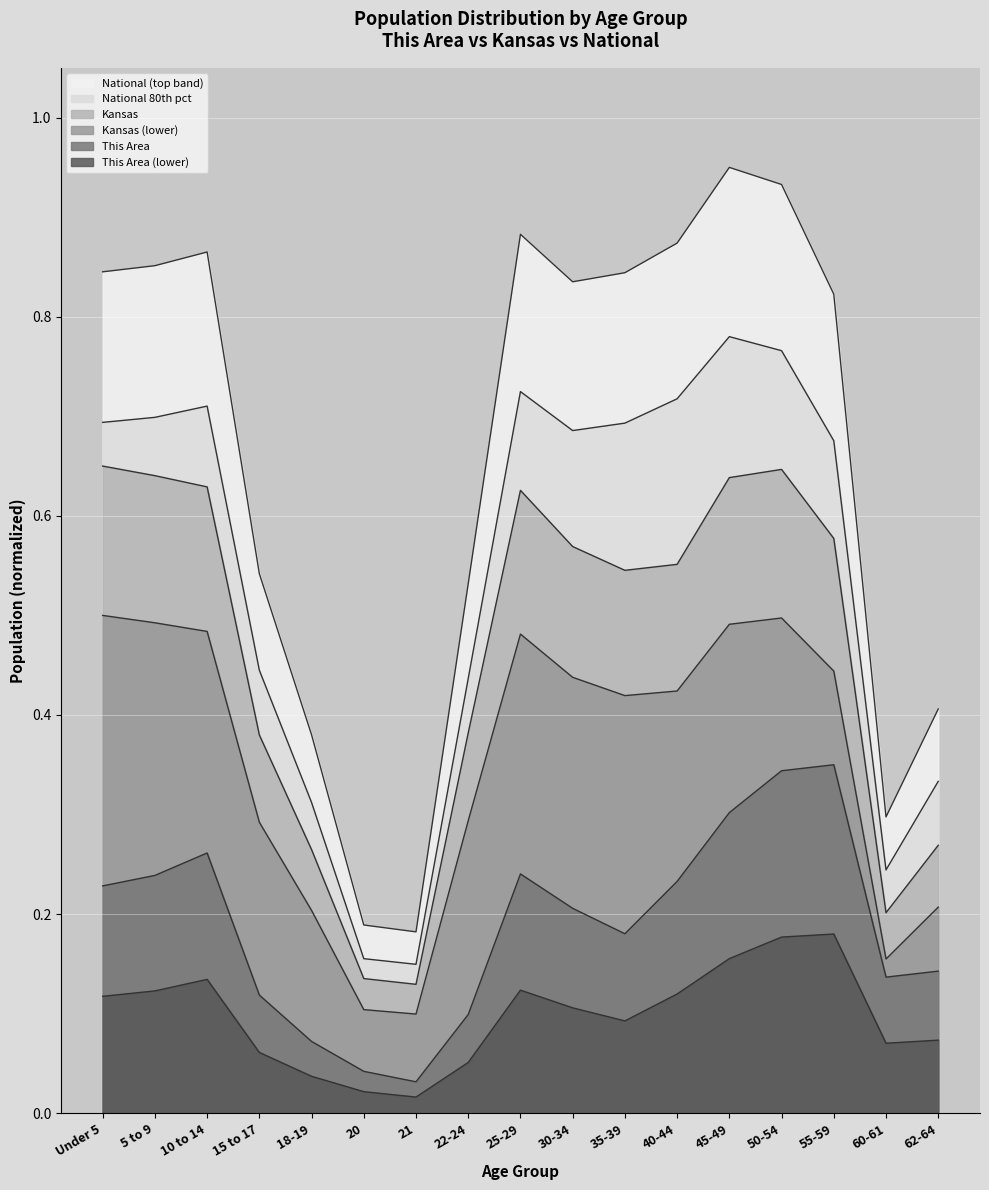

What is the label of the 1st point from the left?

Under 5